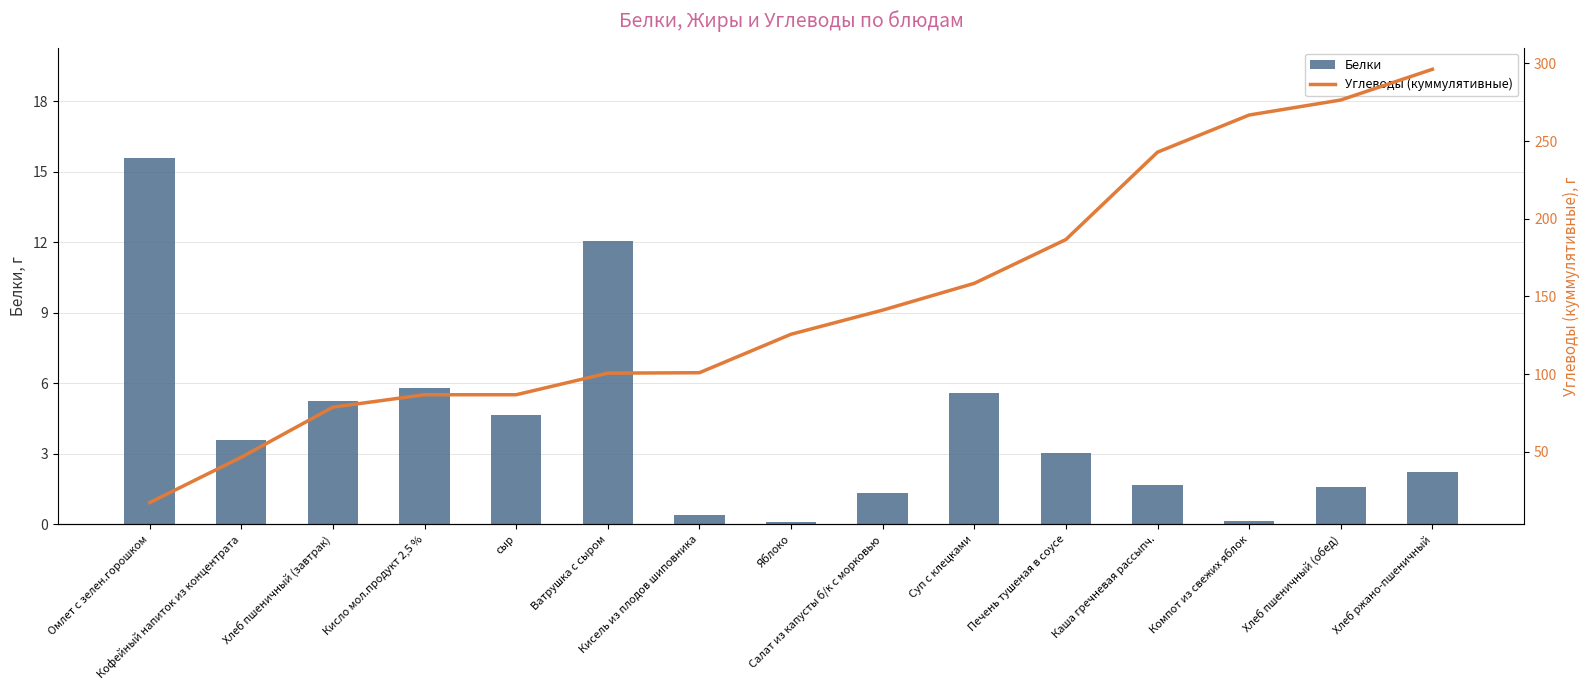

How many distinct data groups are displayed?

2